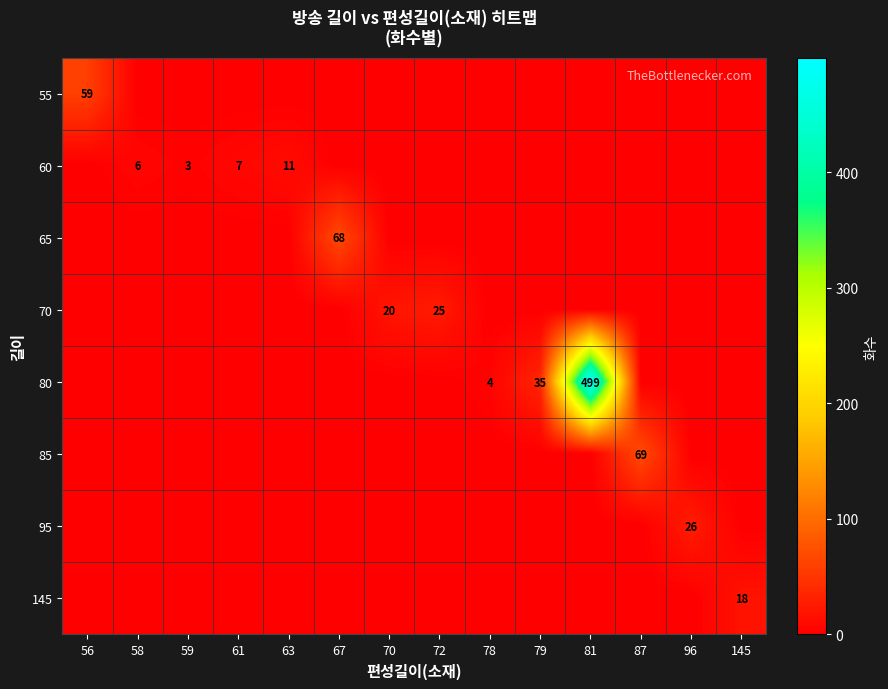

What is the maximum value shown in the chart?

499